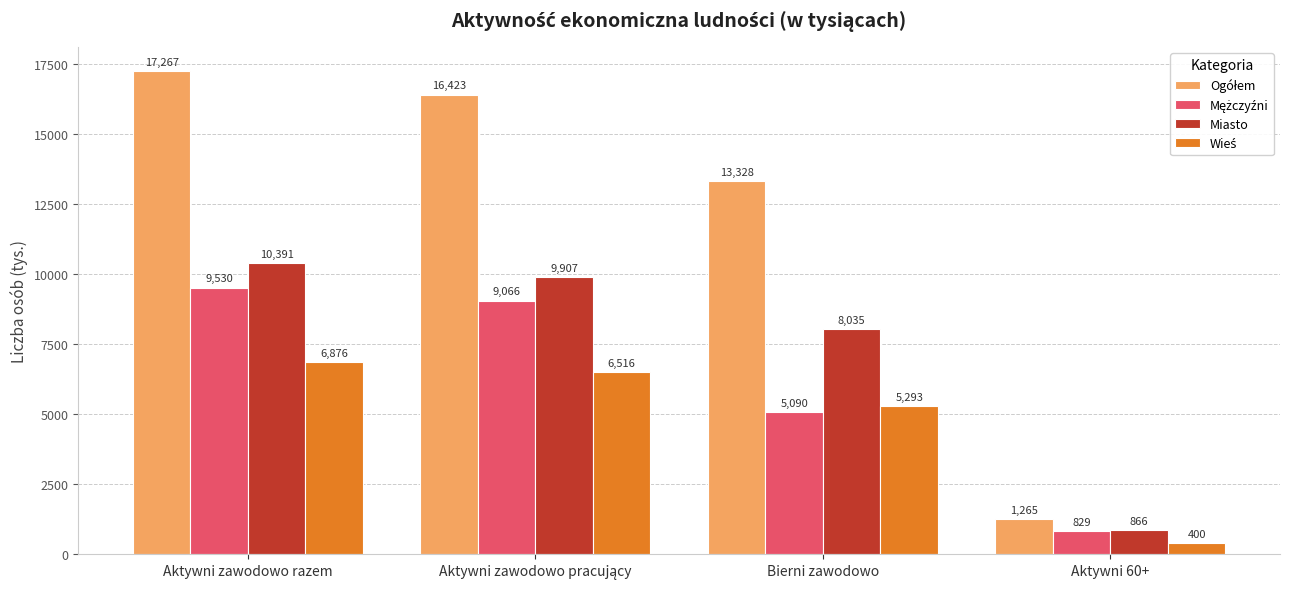

What is the difference between the maximum and minimum values in the Miasto series?

9525